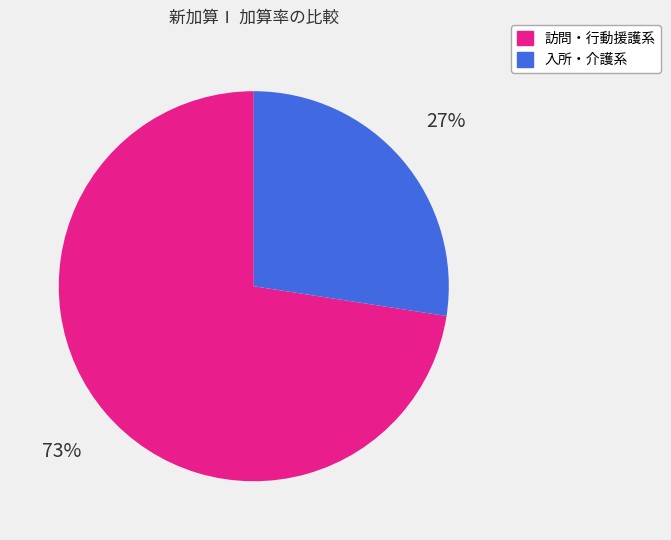

Is there any slice that represents more than half of the pie?

Yes